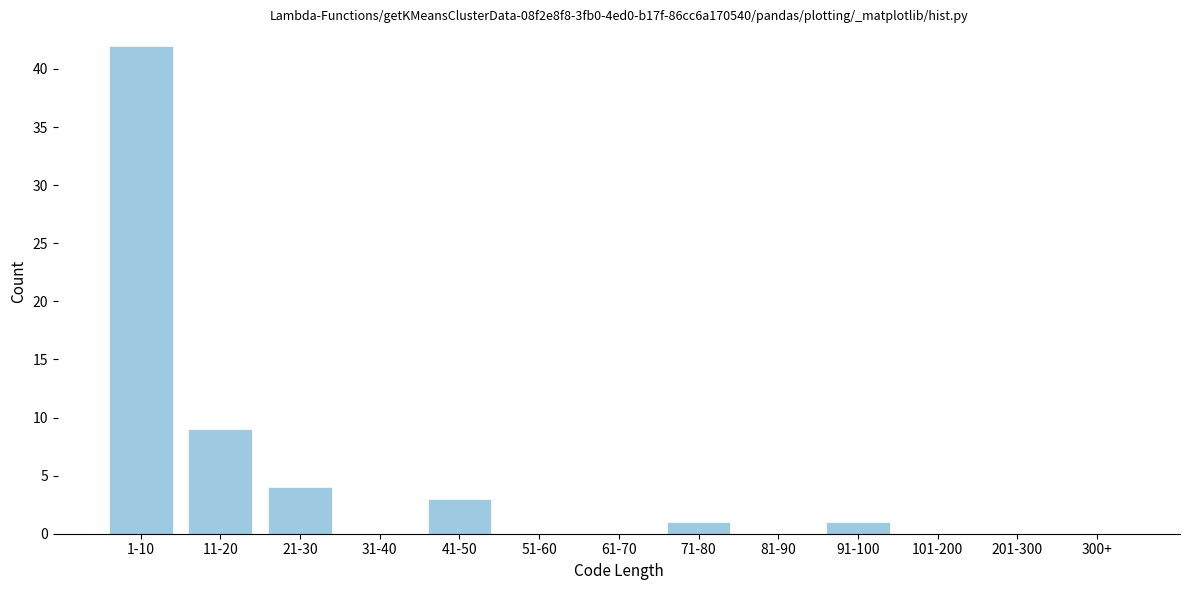

Reading right to left, list all the values displayed in this chart.

300+=0	201-300=0	101-200=0	91-100=1	81-90=0	71-80=1	61-70=0	51-60=0	41-50=3	31-40=0	21-30=4	11-20=9	1-10=42